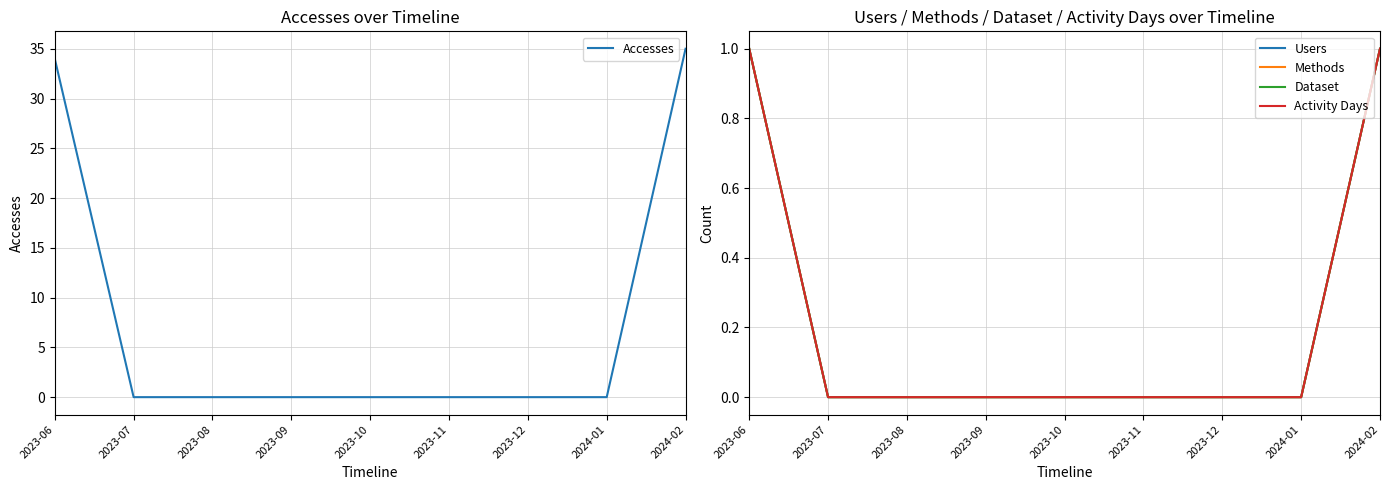

What are all the series names shown in the legend?

Accesses, Users, Methods, Dataset, Activity Days